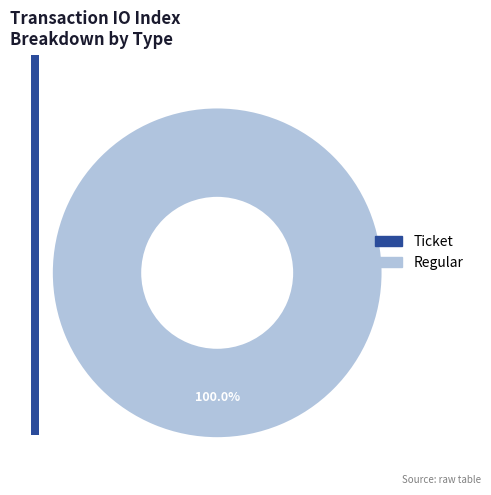

How many slices are in this pie chart?

2